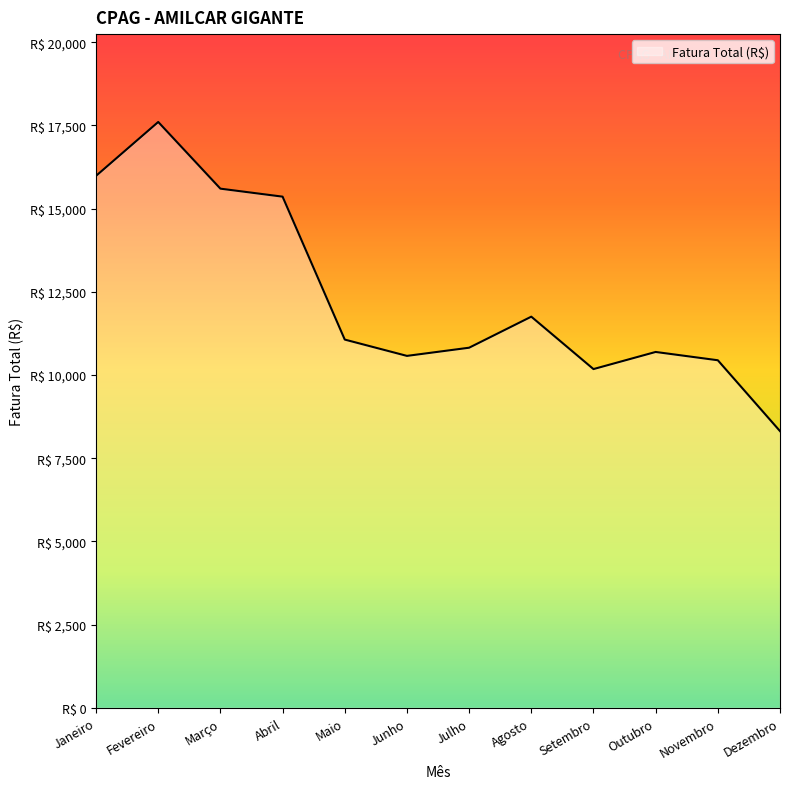

Reading left to right, transcribe all the data shown in this chart.

Janeiro=15982.8	Fevereiro=17601.2	Março=15597.6	Abril=15357.4	Maio=11063.0	Junho=10573.0	Julho=10818.6	Agosto=11751.5	Setembro=10176.8	Outubro=10691.1	Novembro=10441.8	Dezembro=8312.9